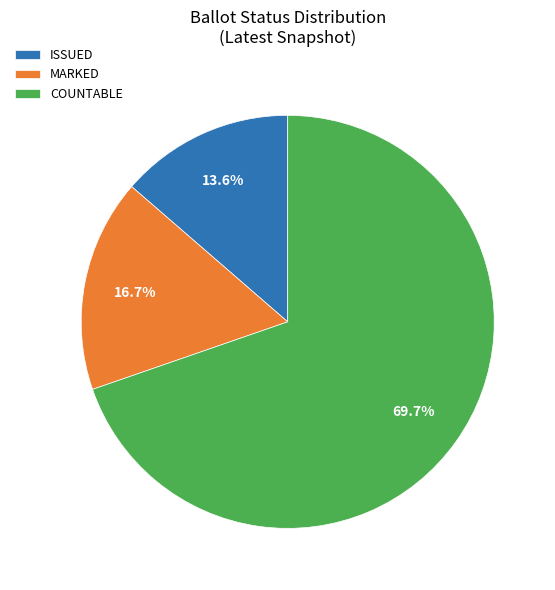

How much of the chart is everything except ISSUED?

86.4%